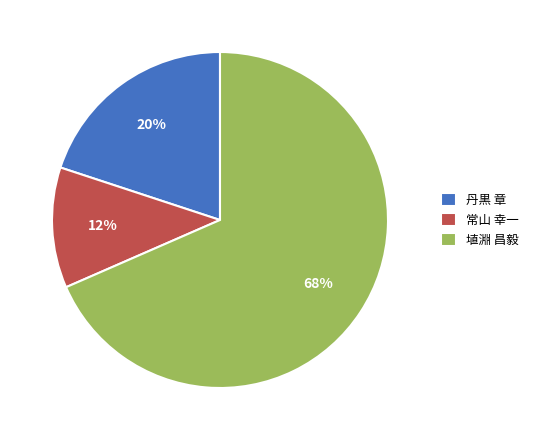

Approximately how many times larger is the value at 丹黒 章 compared to 常山 幸一?

1.7